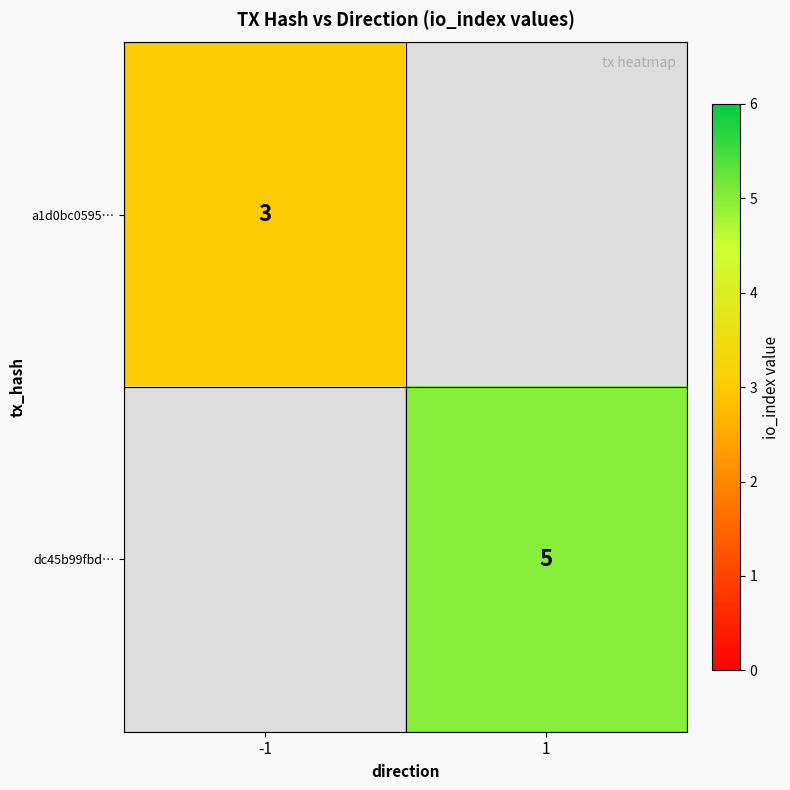

Is it true that dc45b99fbd… equals 8 at 1?

False